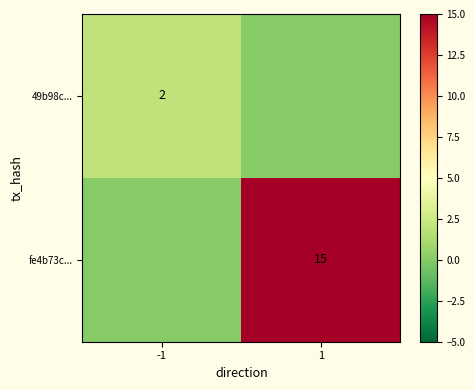

Is the value of 49b98c... at -1 greater than the value of fe4b73c... at 1?

No